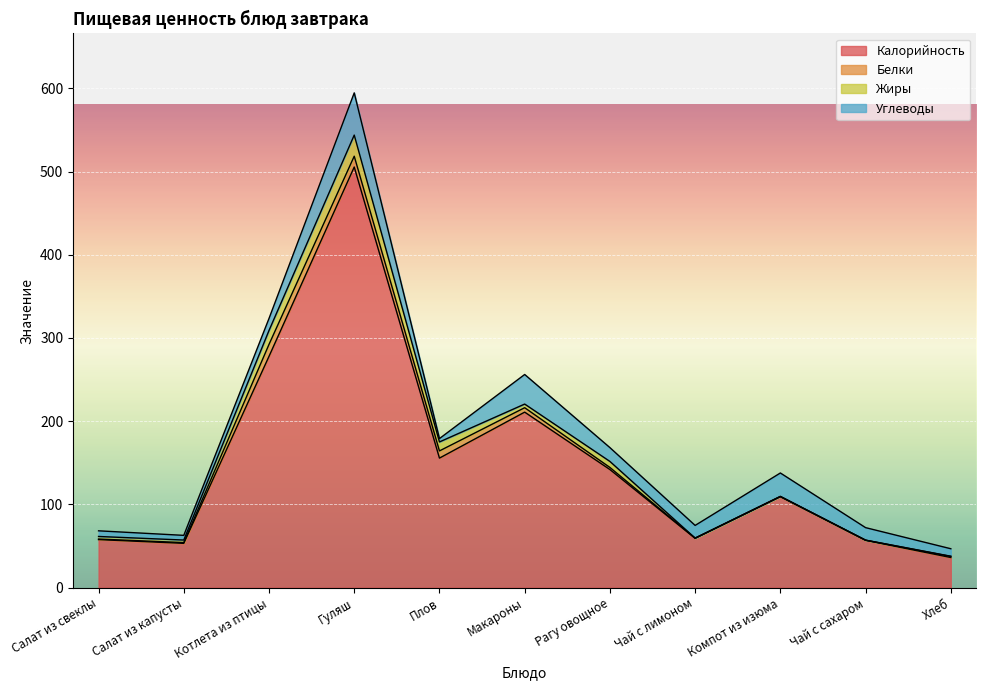

At which category does Белки reach its first local valley?

Чай с лимоном